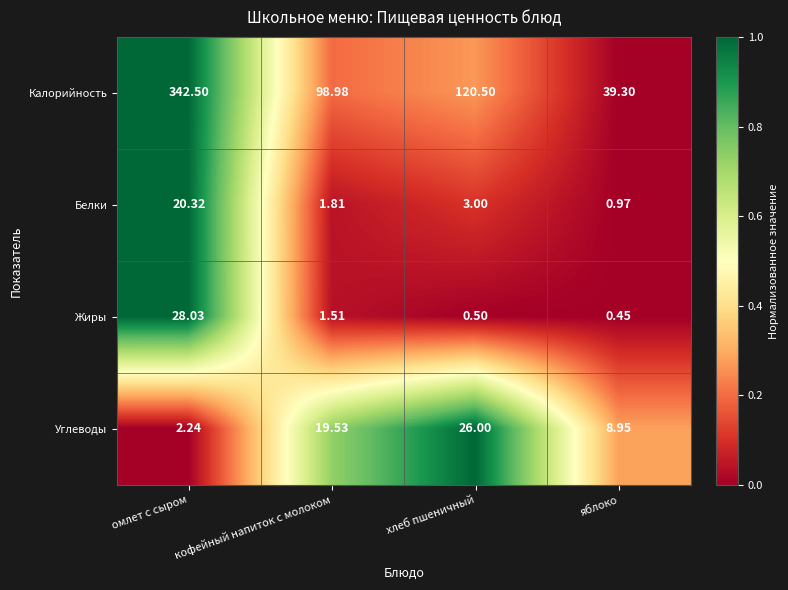

How many distinct data groups are displayed?

4